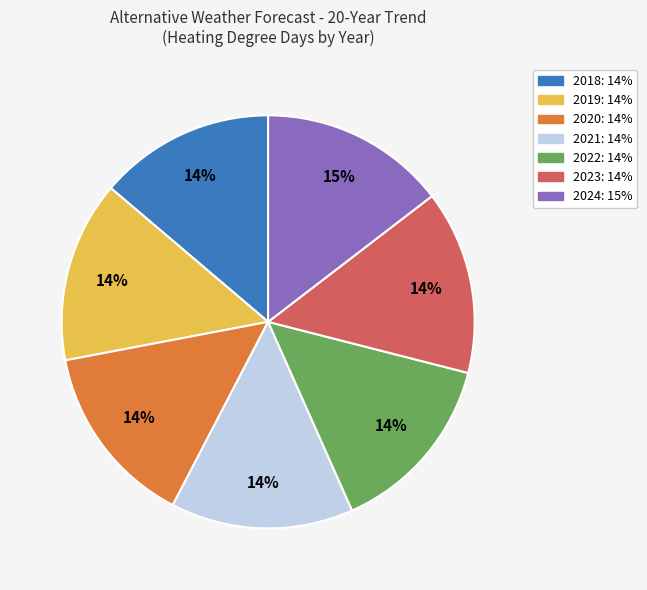

How many slices are in this pie chart?

7